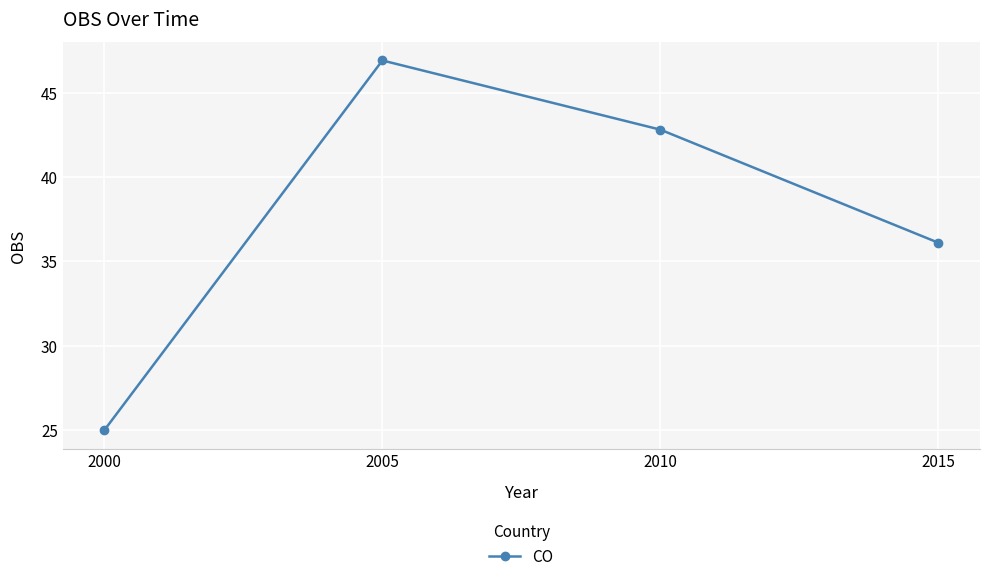

What is the value of the 3rd point from the left?

42.8